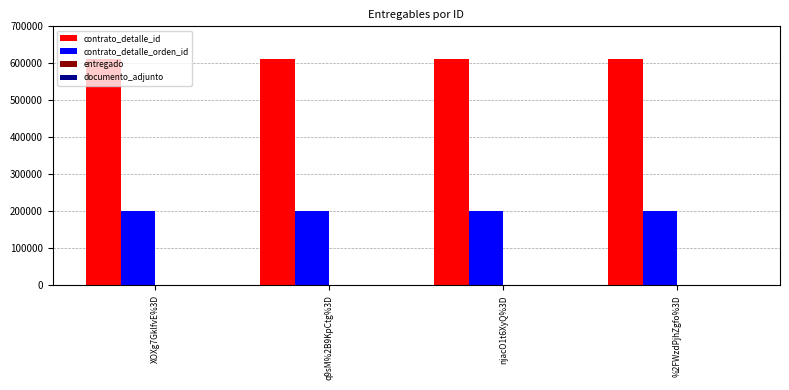

The value of contrato_detalle_orden_id at q9sM%2B9KpCtg%3D is 340920. True or false?

False